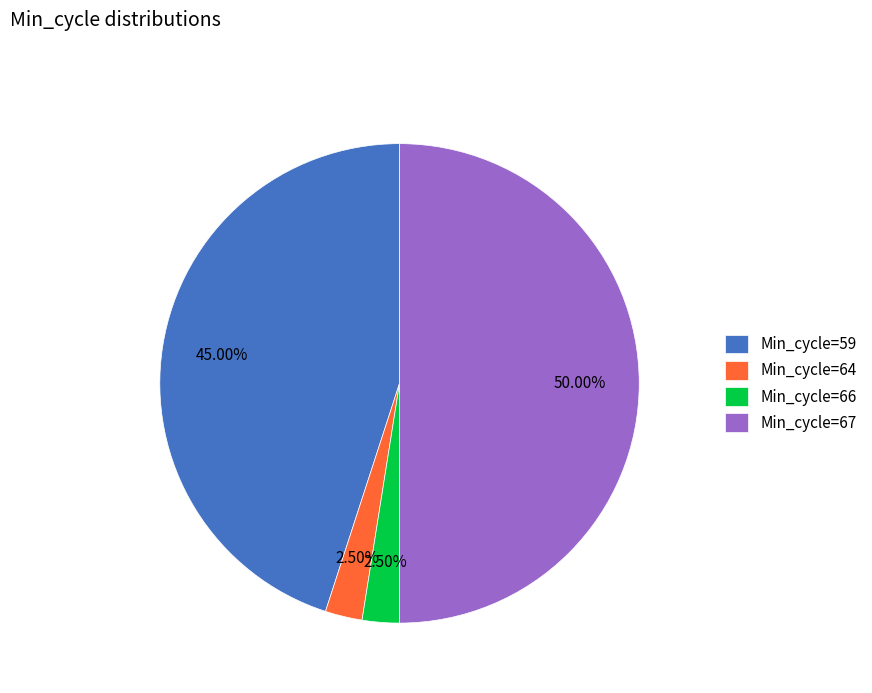

Between Min_cycle=67 and Min_cycle=59, which is larger?

Min_cycle=67